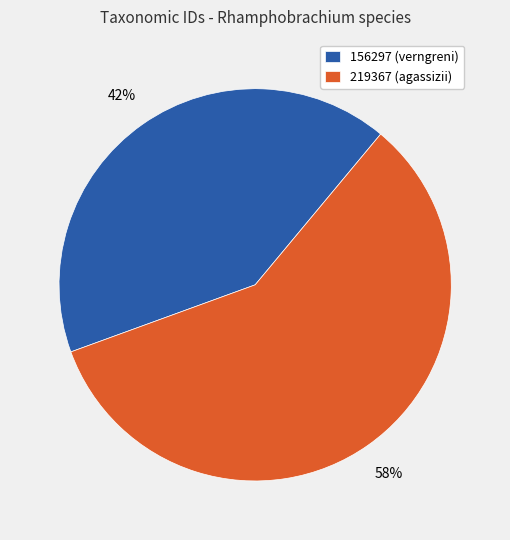

Rank the categories by value from lowest to highest.

156297, 219367